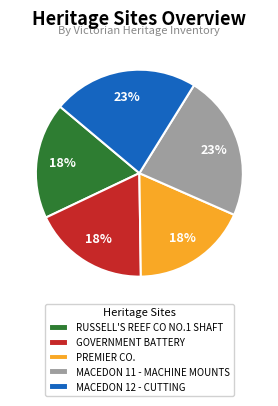

Do MACEDON 12 - CUTTING and RUSSELL'S REEF CO NO.1 SHAFT together represent more than half of the pie?

No